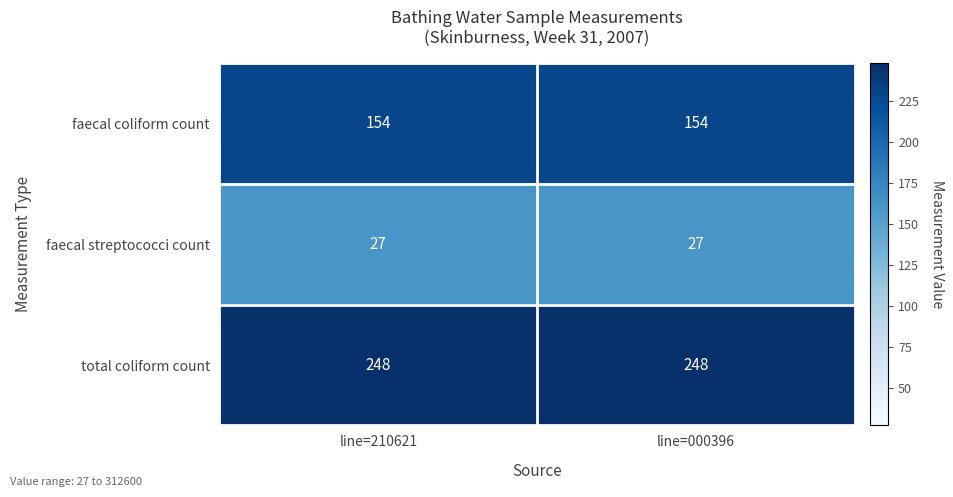

What is the highest value of the faecal coliform count series?

154